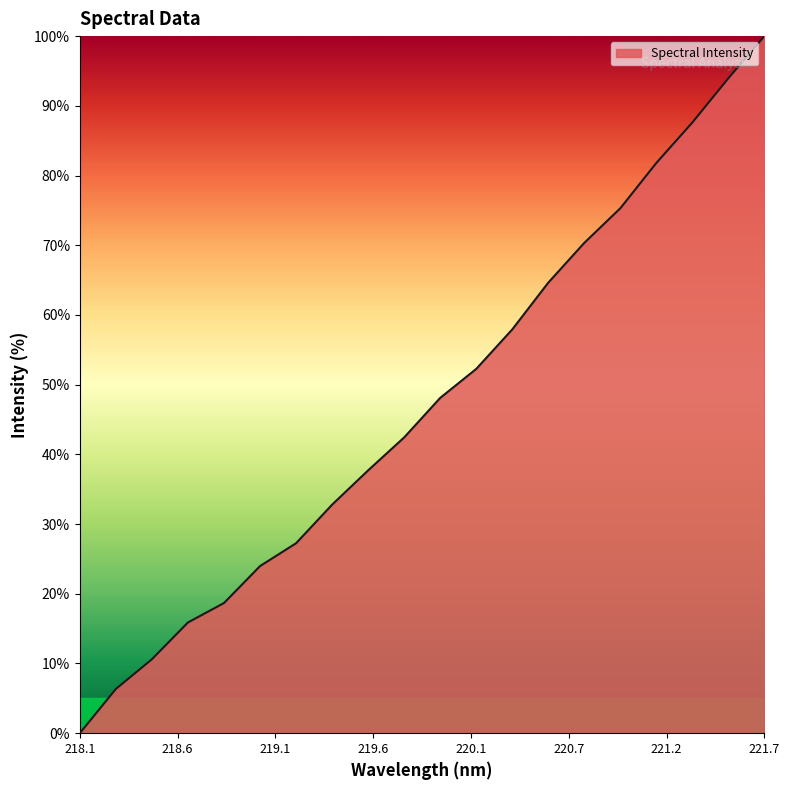

What is the difference between the maximum and minimum values?

100.0